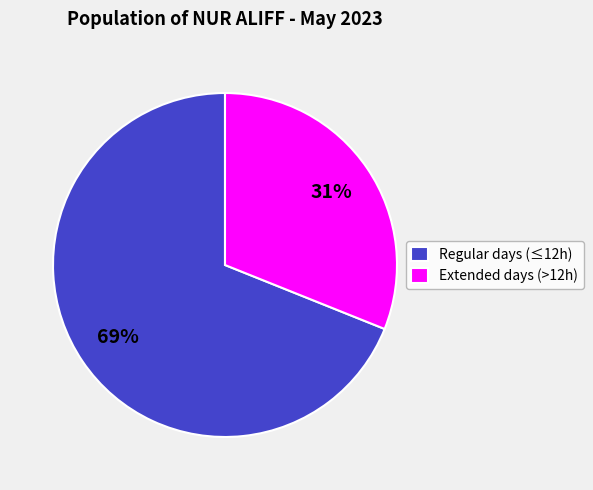

The Regular days (≤12h) slice represents 75% of the pie. True or false?

False